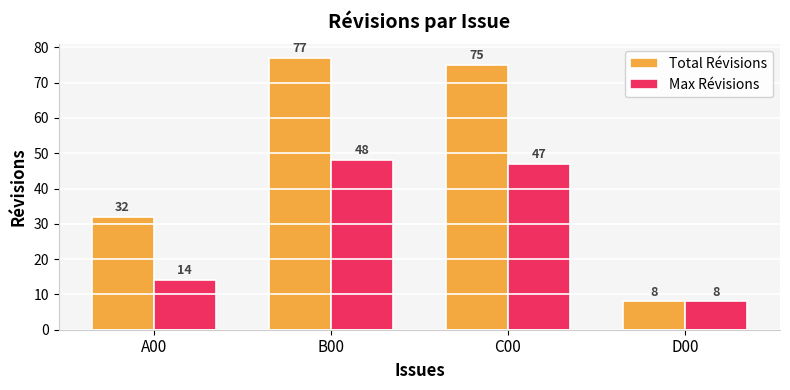

Does the chart contain any negative values?

No